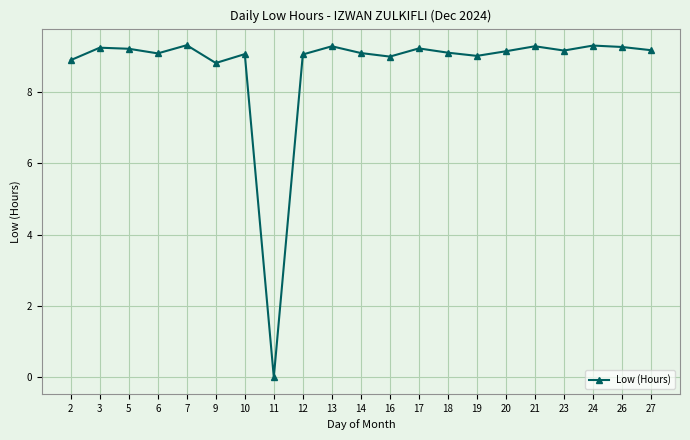

The value at 2 is 15.9. True or false?

False